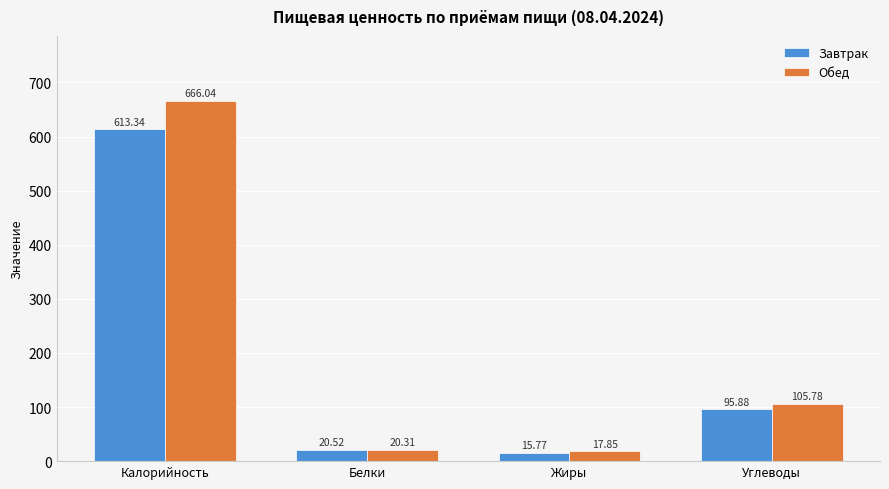

At Калорийность, list the series in order from largest to smallest.

Обед, Завтрак